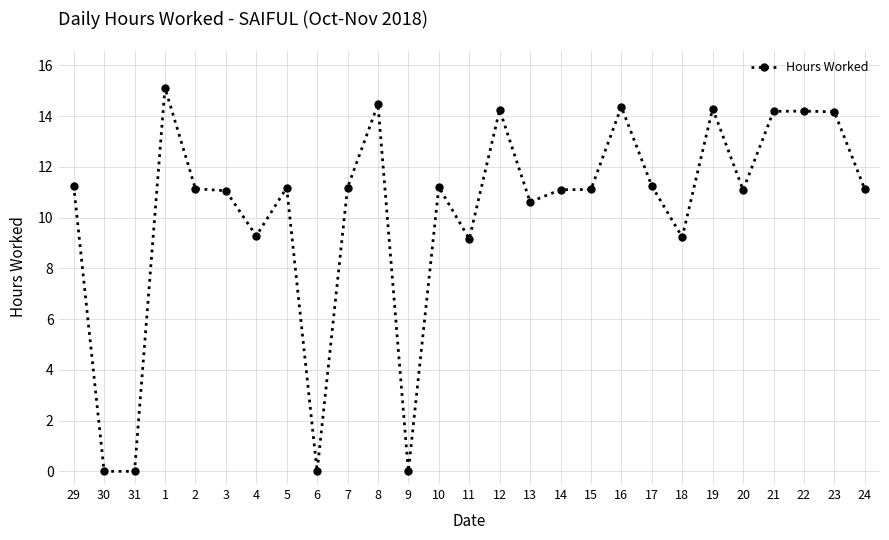

At which label does the data first exceed 11?

29